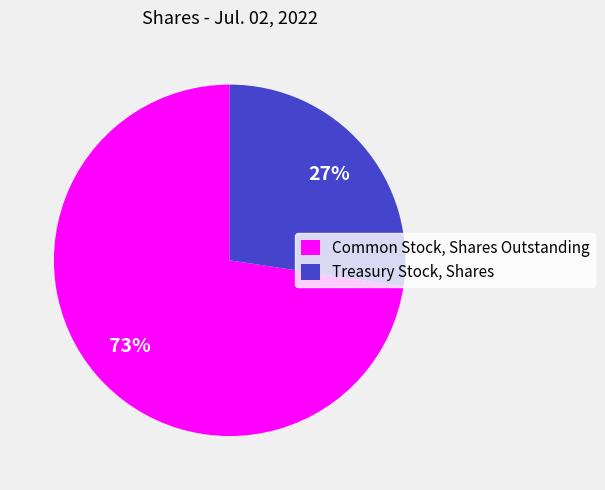

Combined, do Common Stock, Shares Outstanding and Treasury Stock, Shares account for over 50%?

Yes